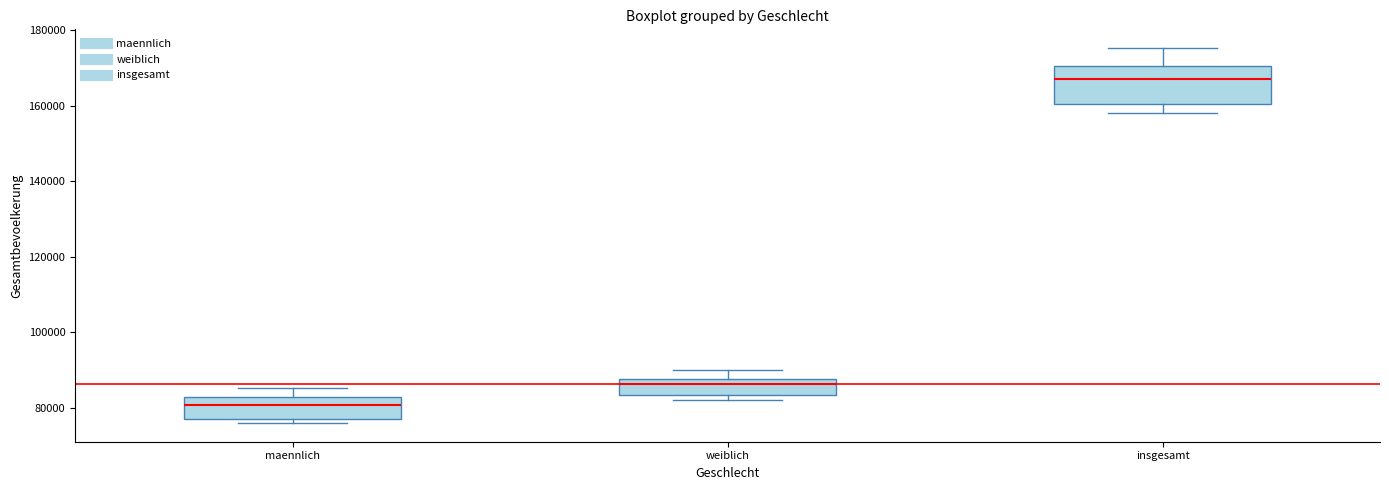

Which box has the lowest median line?

maennlich